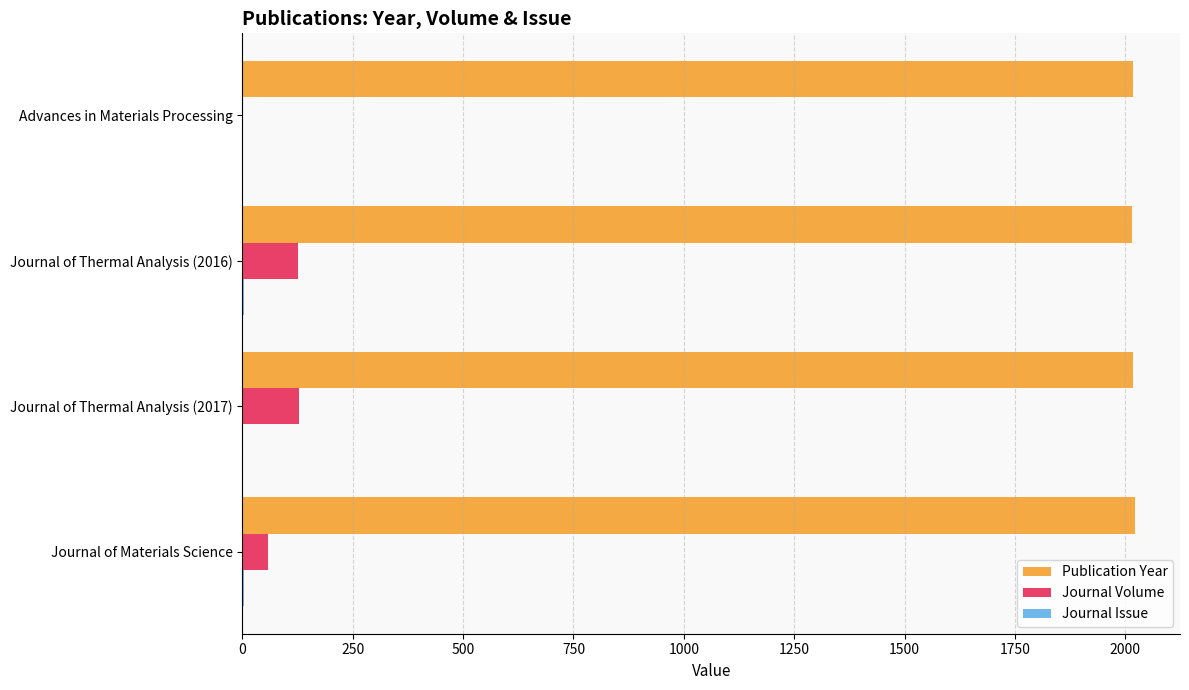

The Journal Volume series shows 58 at Journal of Materials Science. True or false?

True